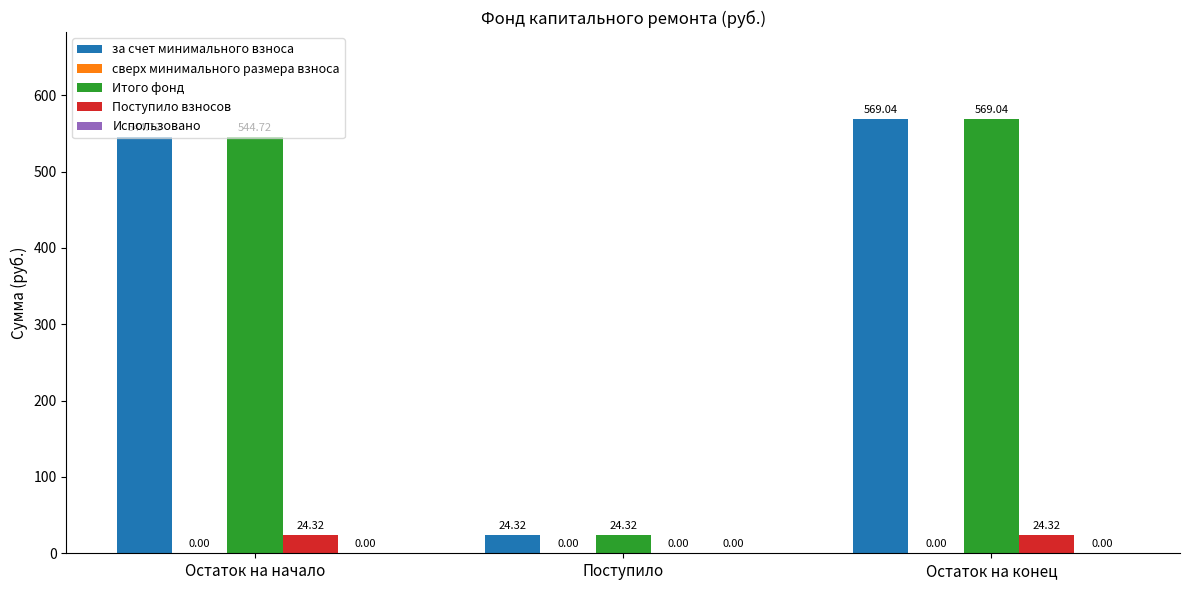

At which label is Итого фонд closest to 296?

Остаток на начало